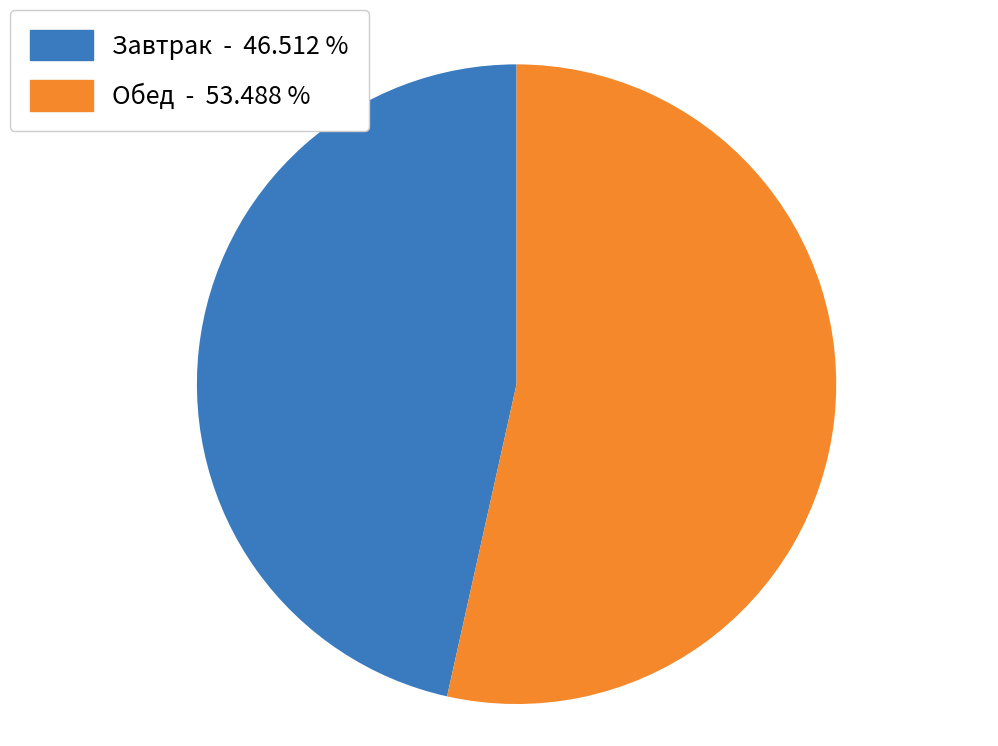

Which slice is the smallest?

Завтрак